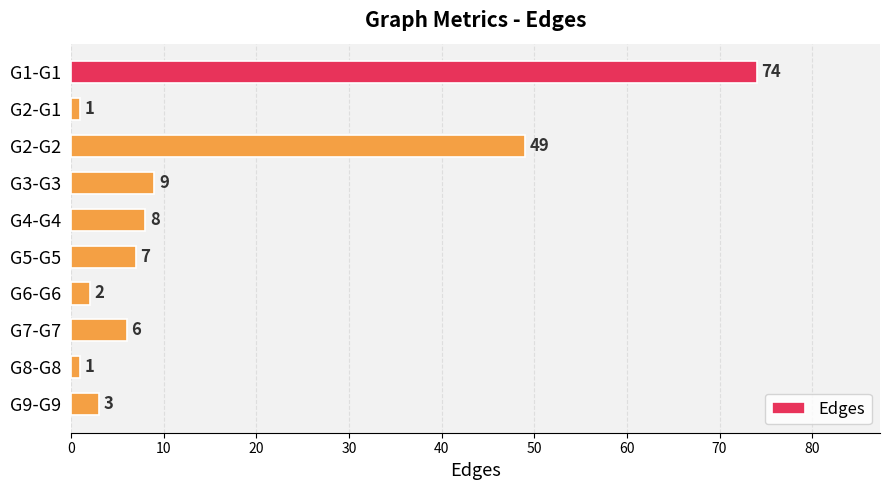

Reading top to bottom, list all the values displayed in this chart.

74	1	49	9	8	7	2	6	1	3